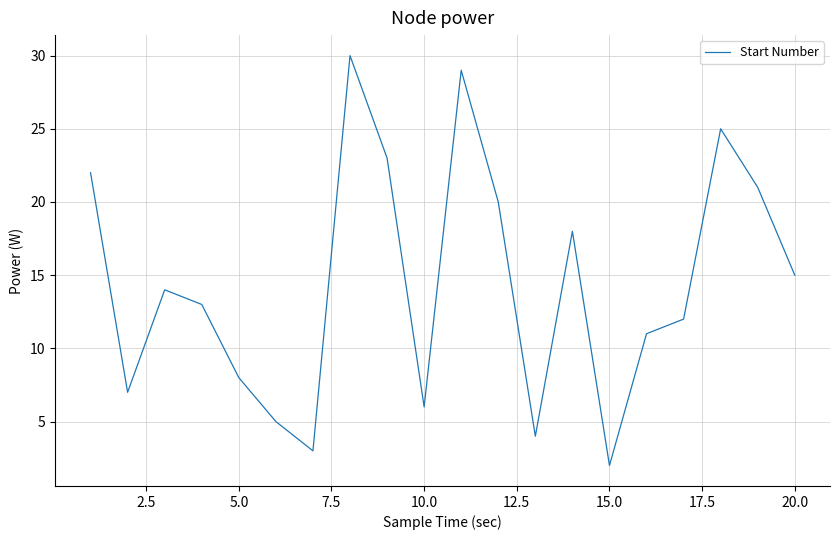

What is the greatest value displayed?

30